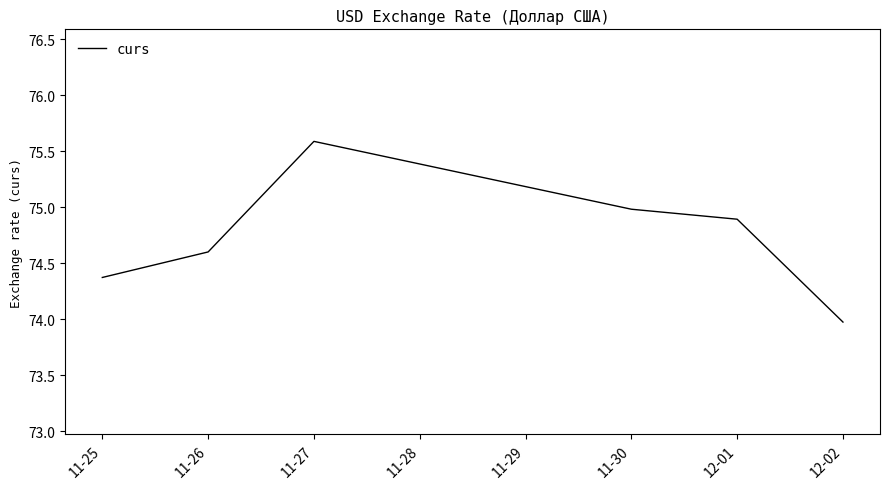

What position from the right is 12-01?

2